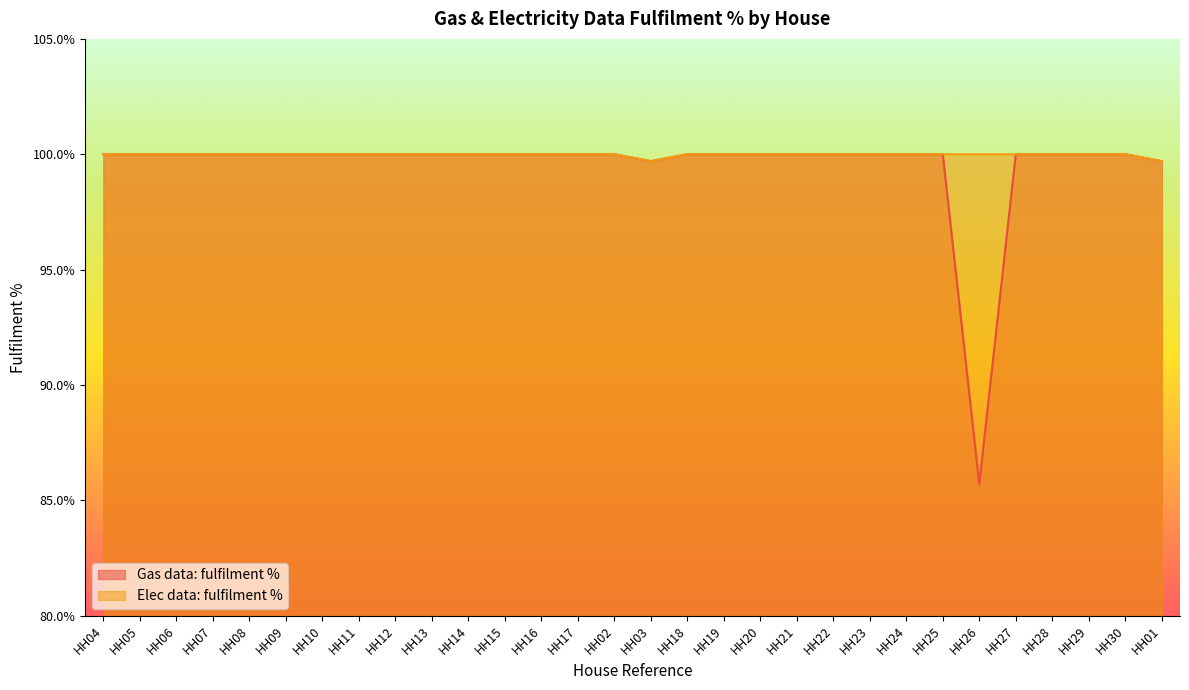

The Elec data: fulfilment % series shows 140.1 at HH20. True or false?

False